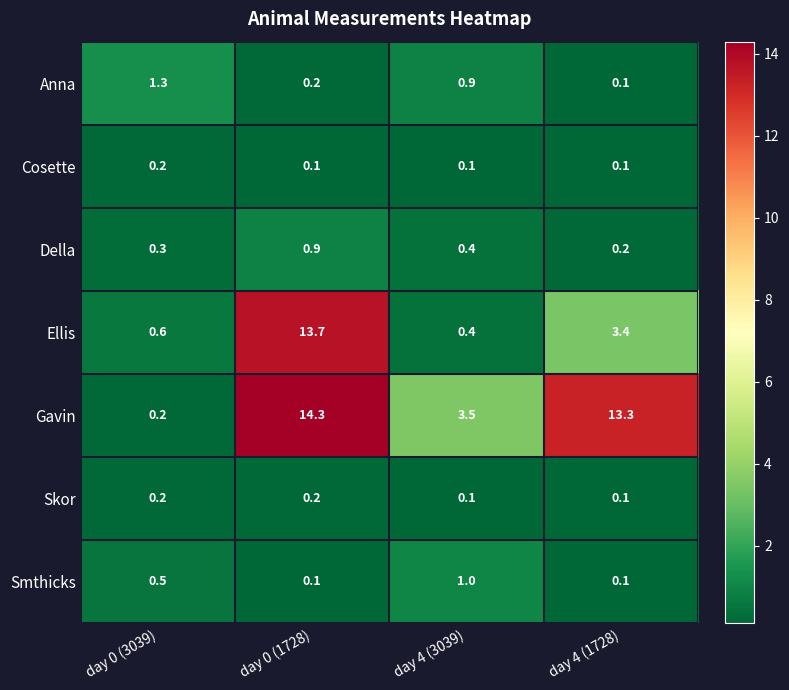

Reading left to right, what are all the values shown in this chart?

Anna: day 0 (3039)=1.3	day 0 (1728)=0.2	day 4 (3039)=0.9	day 4 (1728)=0.1
Cosette: day 0 (3039)=0.2	day 0 (1728)=0.1	day 4 (3039)=0.1	day 4 (1728)=0.1
Della: day 0 (3039)=0.3	day 0 (1728)=0.9	day 4 (3039)=0.4	day 4 (1728)=0.2
Ellis: day 0 (3039)=0.6	day 0 (1728)=13.7	day 4 (3039)=0.4	day 4 (1728)=3.4
Gavin: day 0 (3039)=0.2	day 0 (1728)=14.3	day 4 (3039)=3.5	day 4 (1728)=13.3
Skor: day 0 (3039)=0.2	day 0 (1728)=0.2	day 4 (3039)=0.1	day 4 (1728)=0.1
Smthicks: day 0 (3039)=0.5	day 0 (1728)=0.1	day 4 (3039)=1.0	day 4 (1728)=0.1